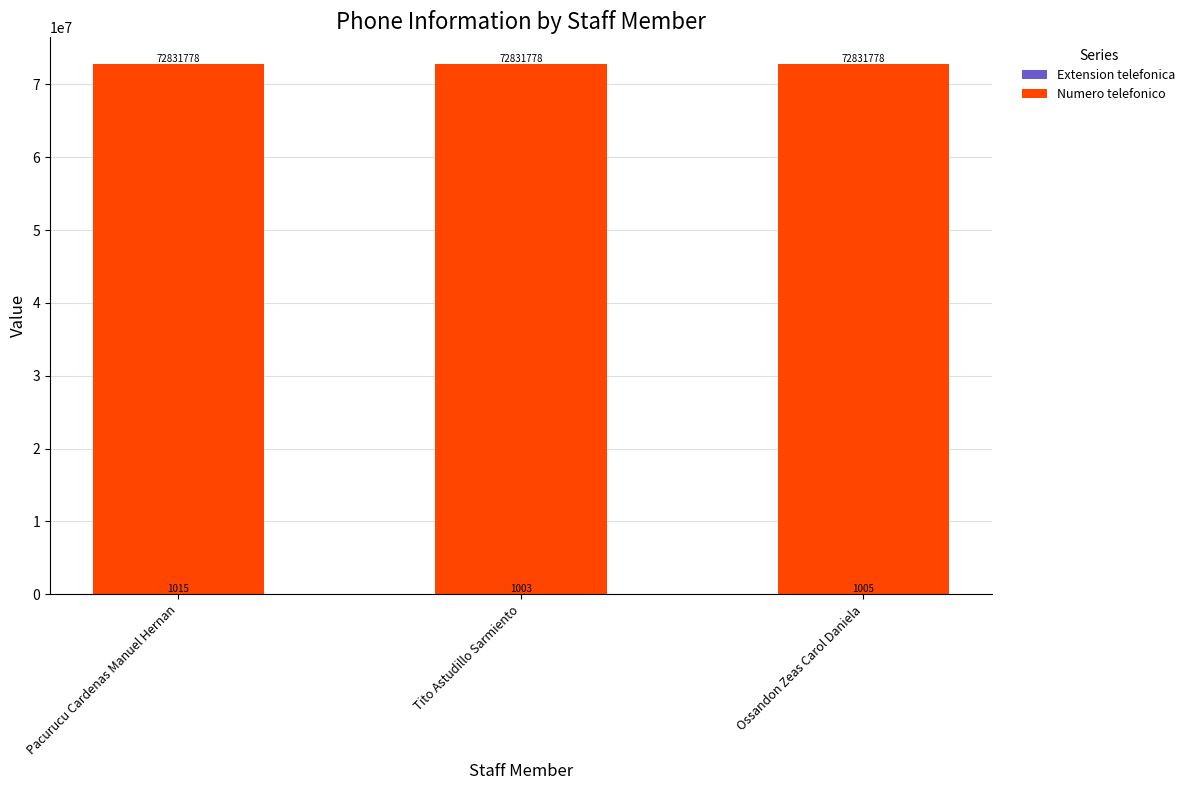

What is the total value across all series at Tito Astudillo Sarmiento?

72832781